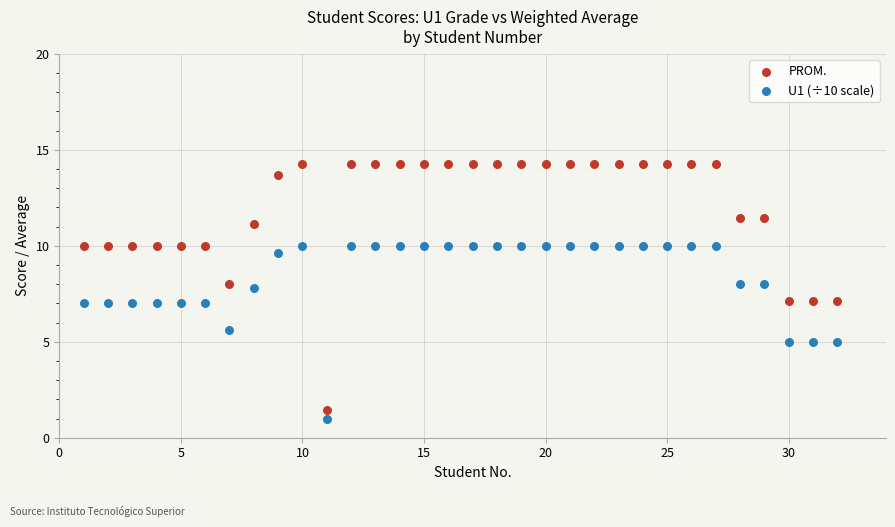

Which series contains the highest Y value?

PROM.